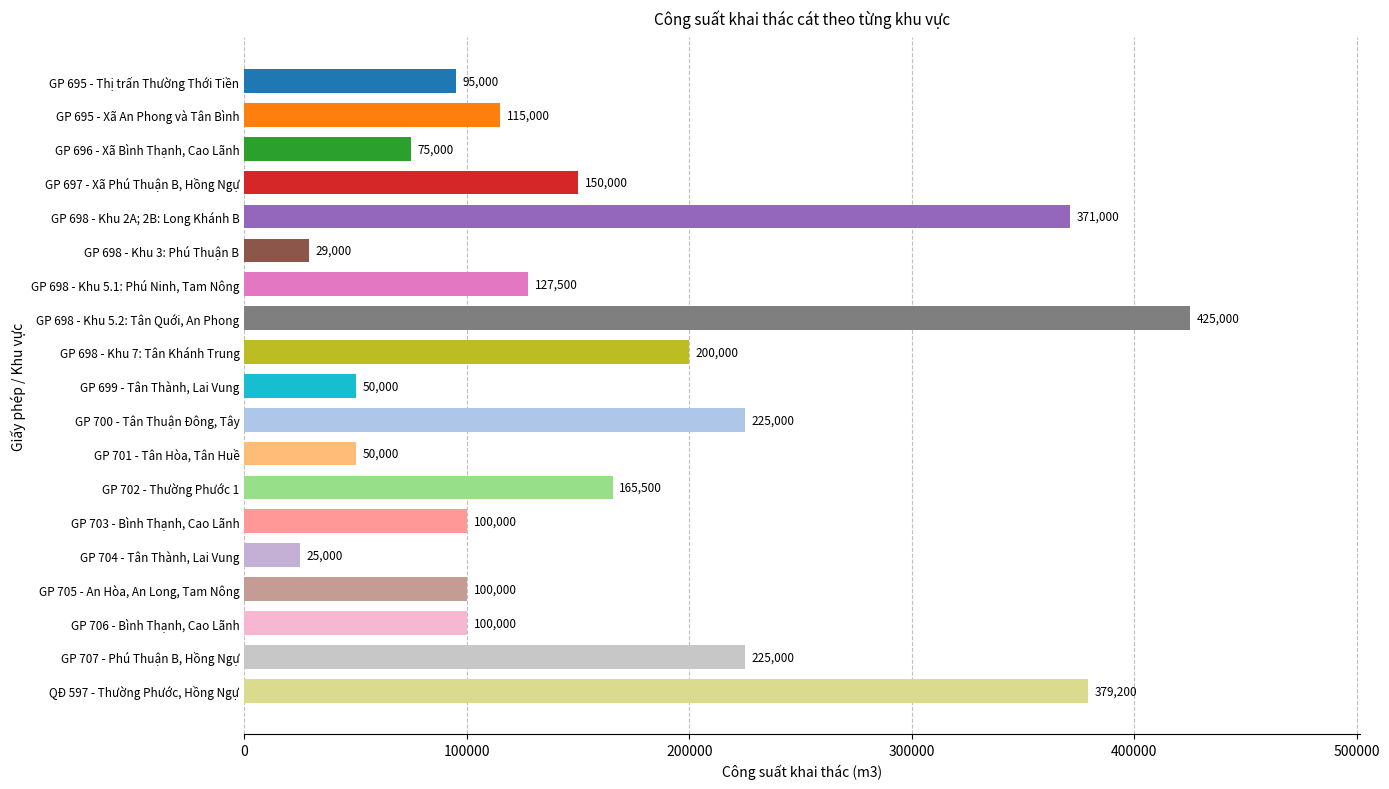

What value does the data have at GP 698 - Khu 3: Phú Thuận B, to the nearest 50?

29000